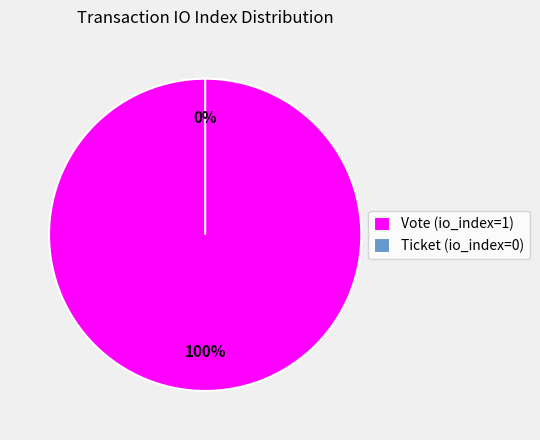

Which has a higher value, Vote (io_index=1) or Ticket (io_index=0)?

Vote (io_index=1)